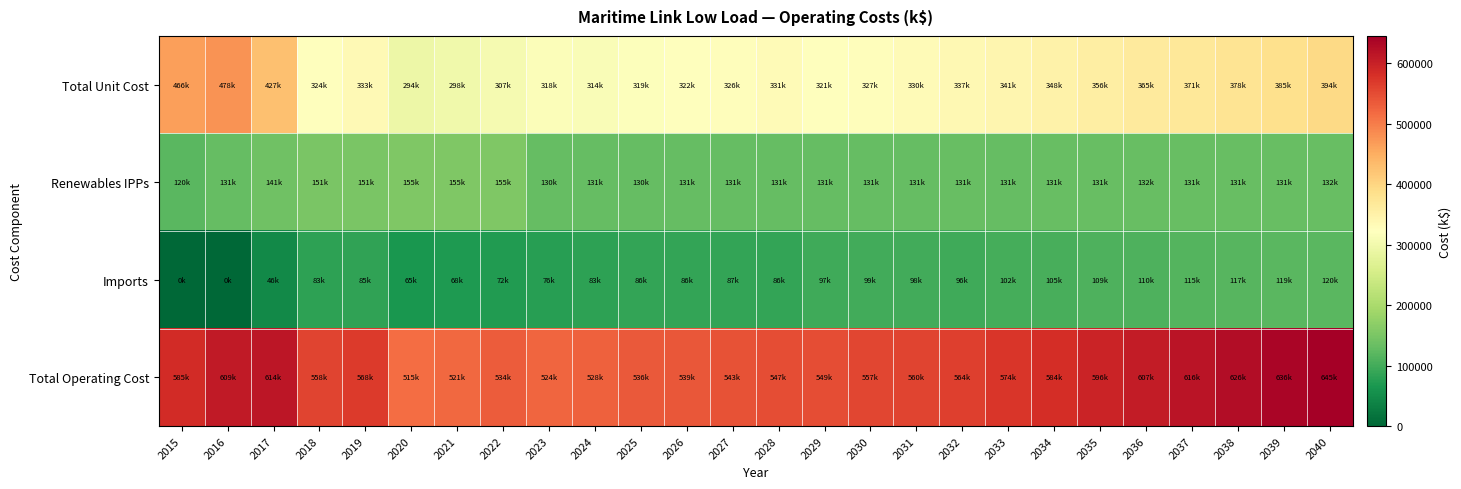

Rank the series at 2025 from lowest to highest value.

Imports, Renewables IPPs, Total Unit Cost, Total Operating Cost